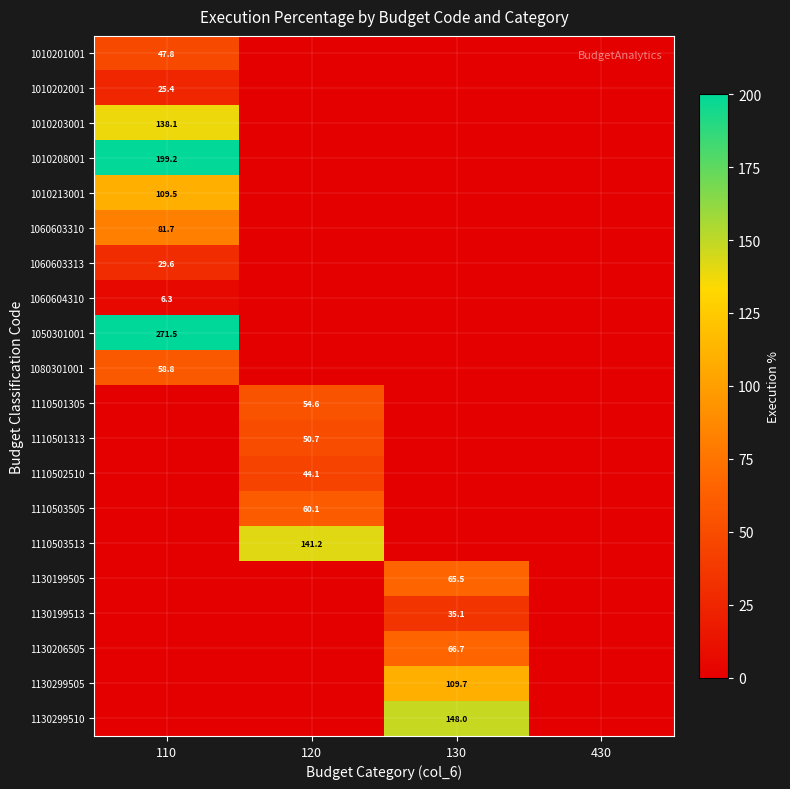

The 1110501313 series shows 70.7 at 120. True or false?

False